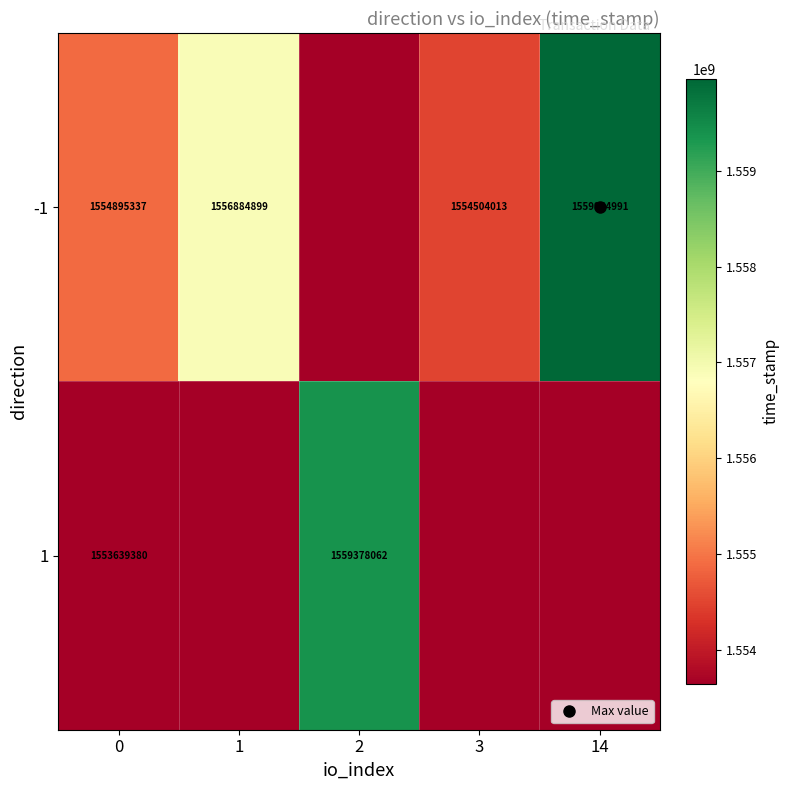

Read the -1 value at 3.

1554504013